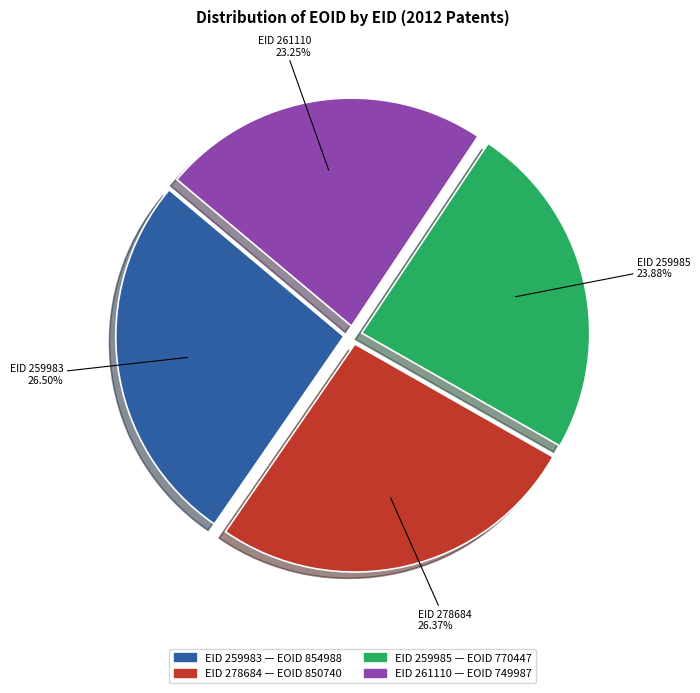

Is there any slice that represents more than half of the pie?

No